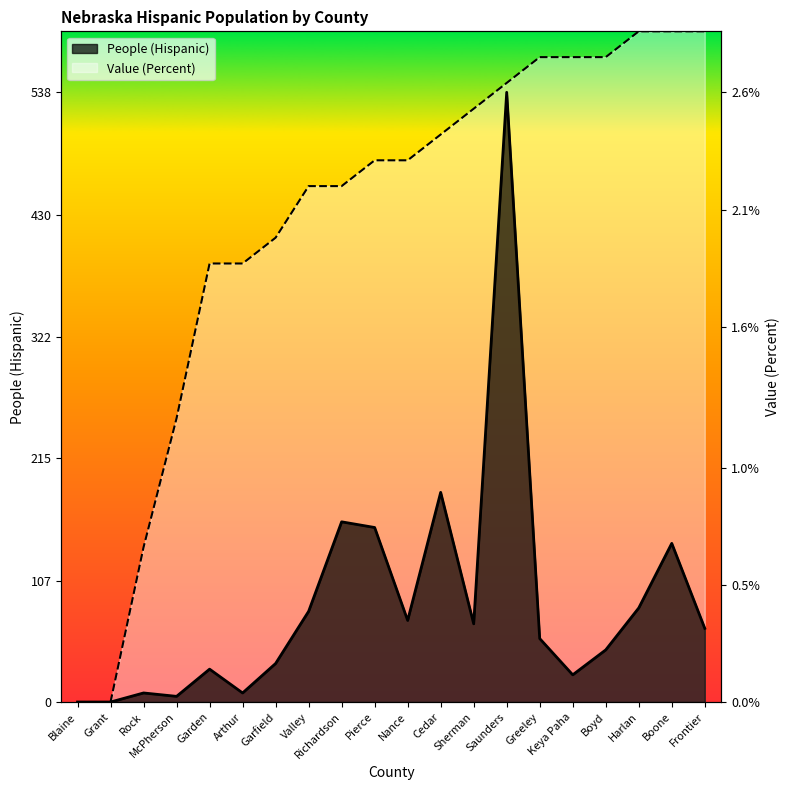

At Boone, list the series in order from smallest to largest.

People (Hispanic), Value (Percent)